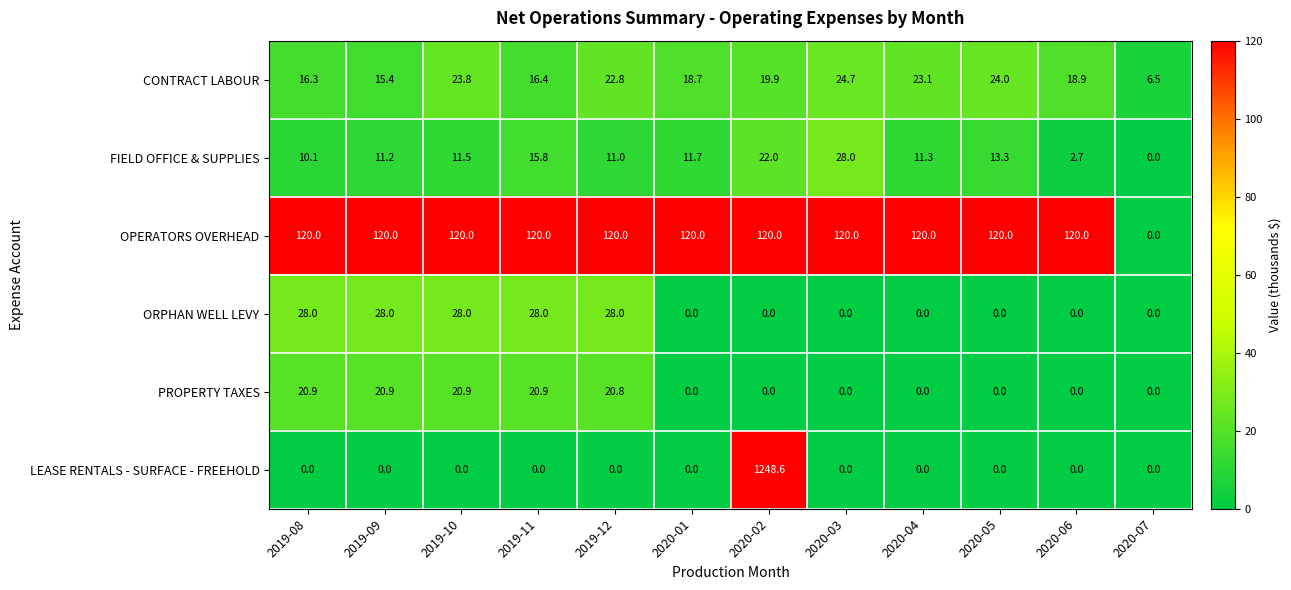

What is the approximate value of OPERATORS OVERHEAD at 2020-03?

120.0